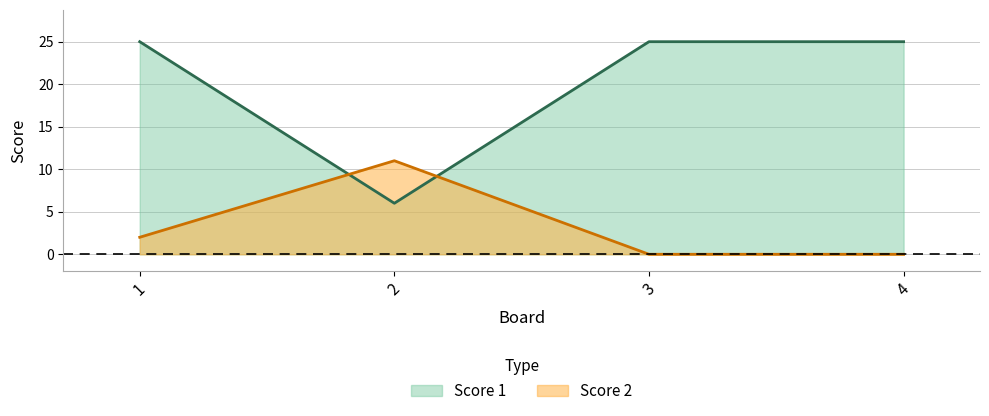

Reading left to right, list all the values displayed in this chart.

Score 1: 1=25	2=6	3=25	4=25
Score 2: 1=2	2=11	3=0	4=0